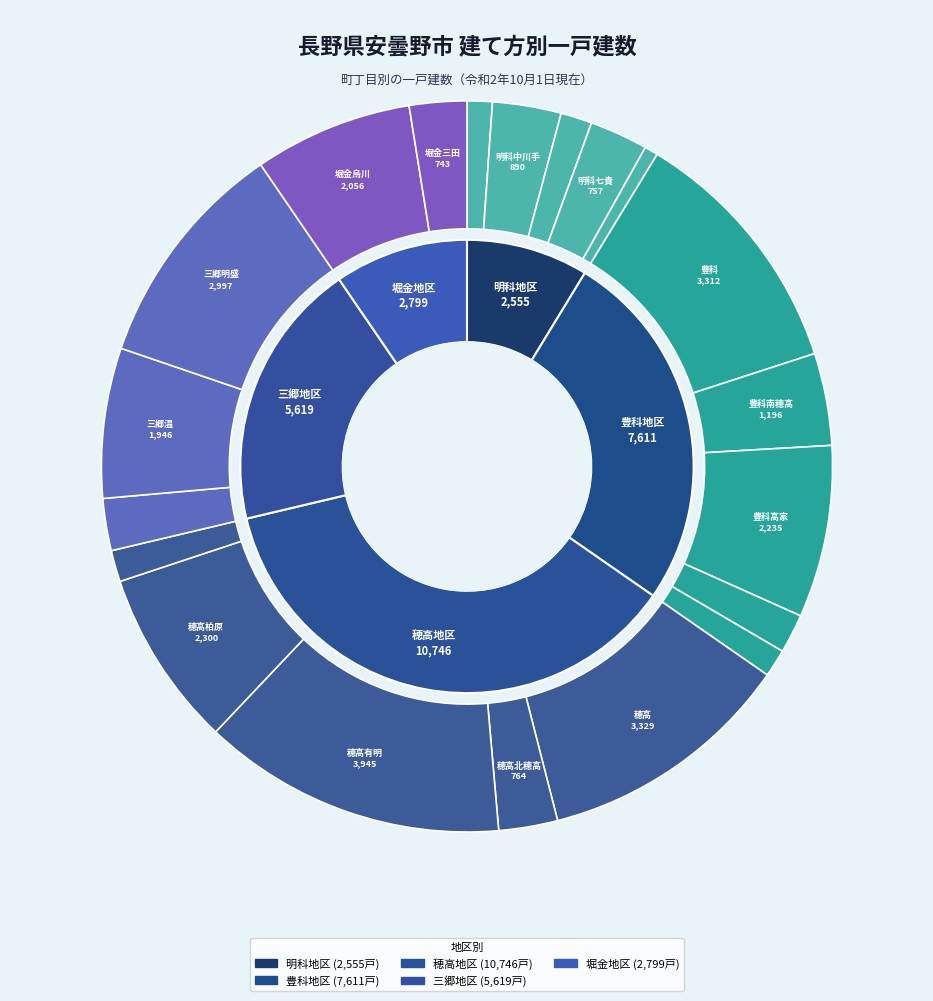

What percentage is the 三郷小倉 slice, to the nearest percent?

2%